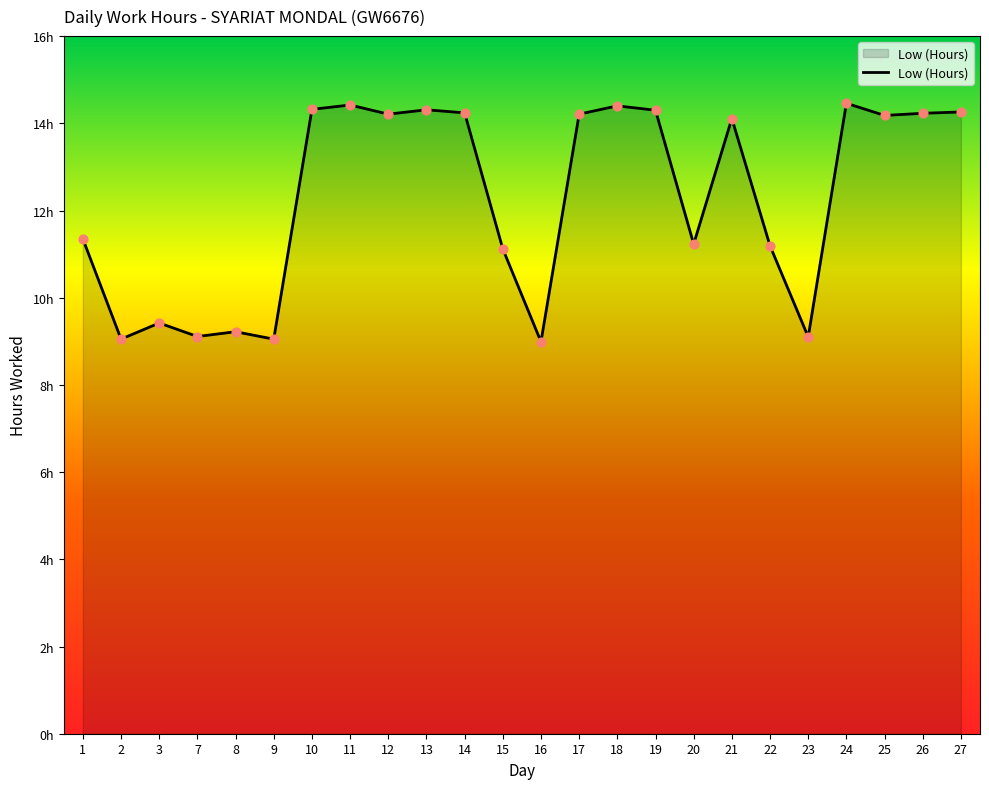

Is this an area chart (filled region under the line)?

Yes